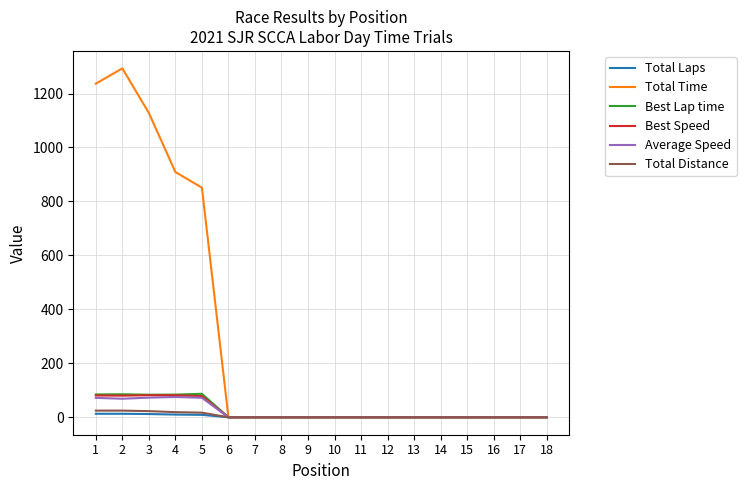

The value of Total Time at 16 is 727.5. True or false?

False